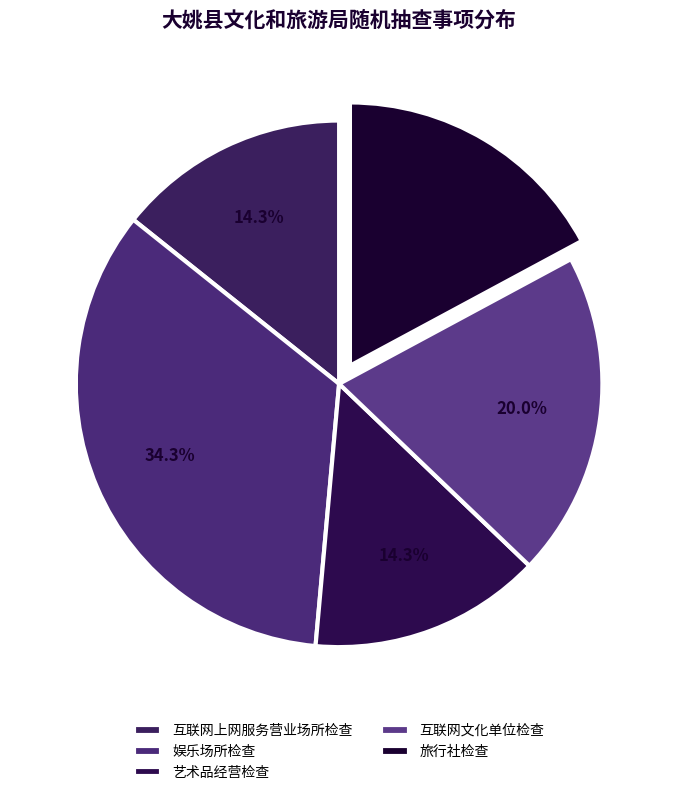

Rank the categories by value from highest to lowest.

娱乐场所检查, 互联网文化单位检查, 旅行社检查, 互联网上网服务营业场所检查, 艺术品经营检查